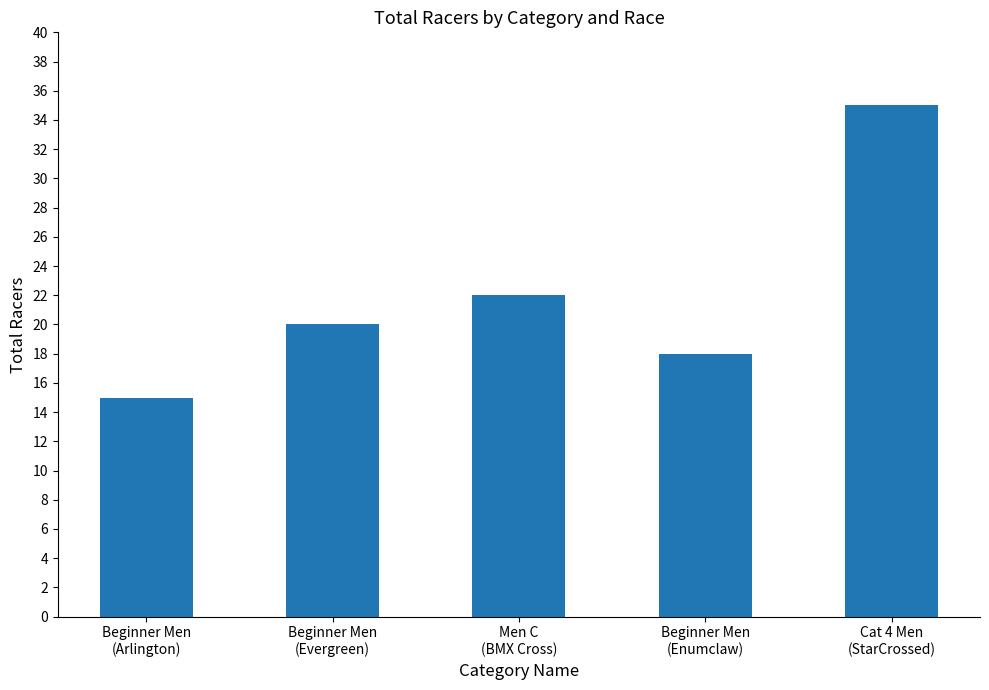

What is the smallest value displayed?

15